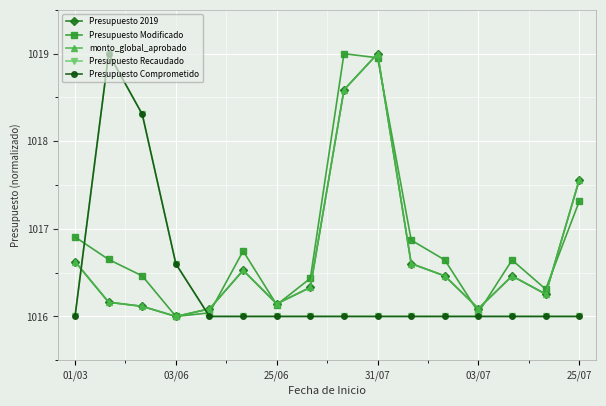

In Presupuesto Modificado, how many points are lower than both neighbors (excluding endpoints)?

4